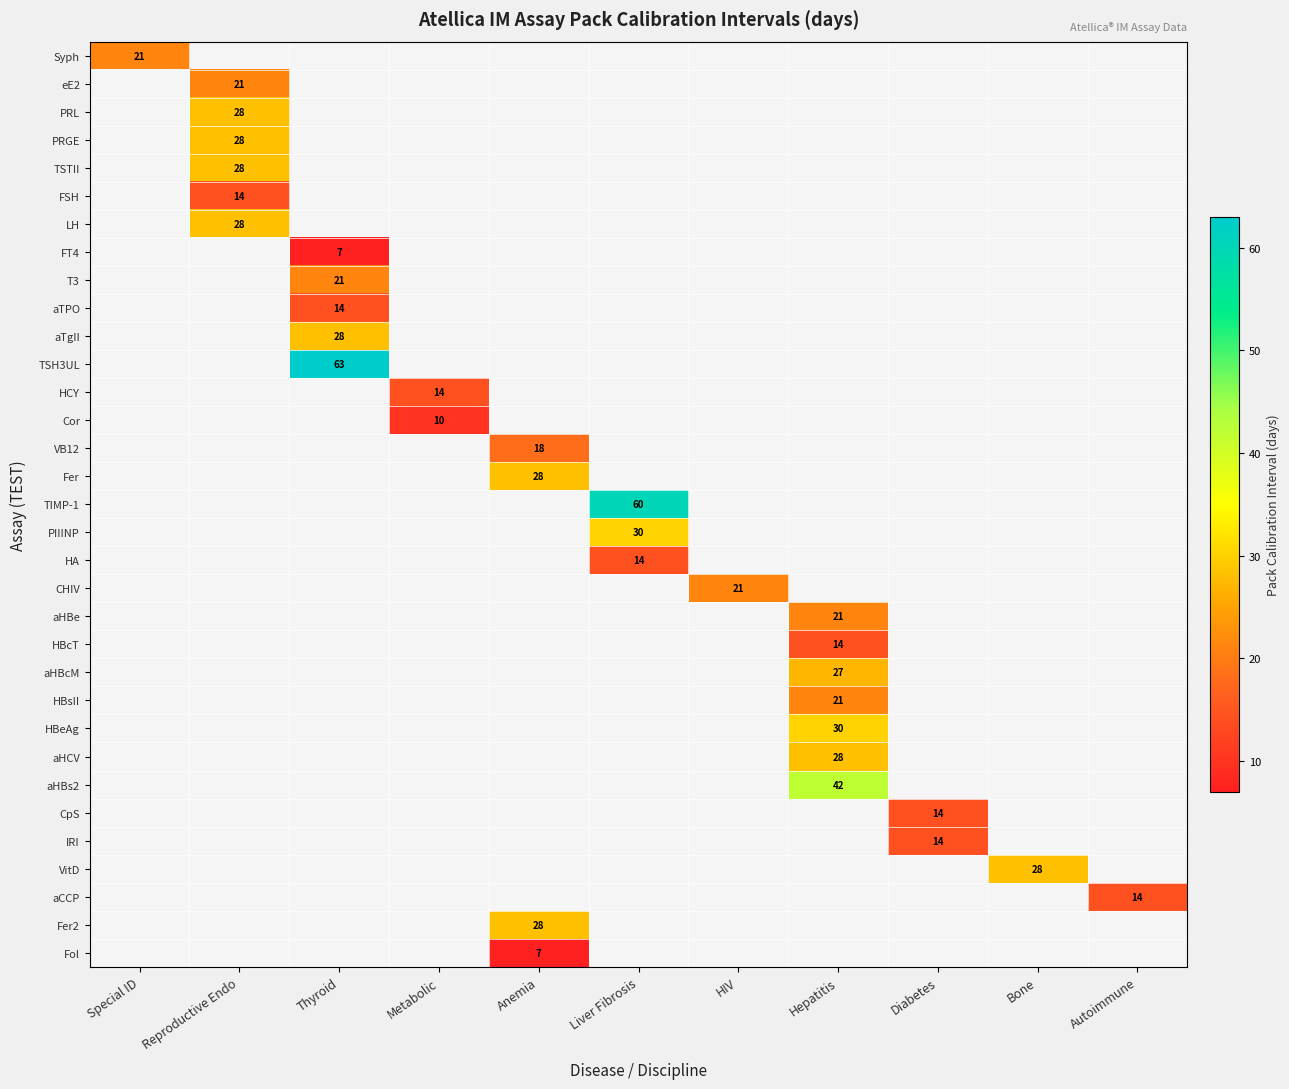

Which has a higher value, HIV or Anemia?

Anemia